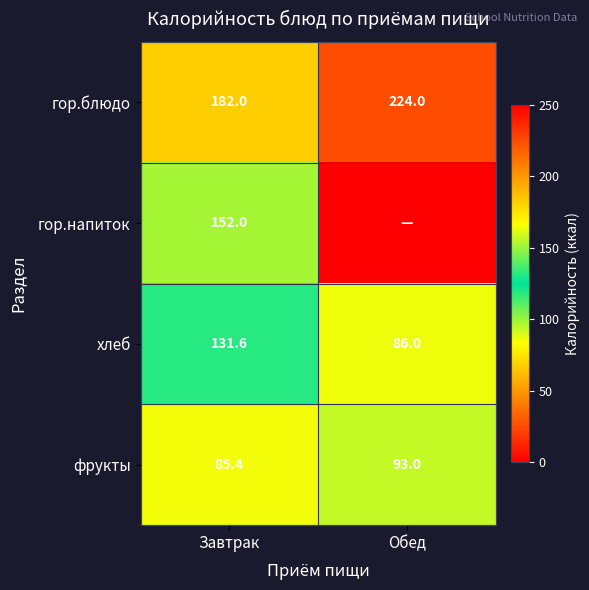

What is the difference between the highest and lowest values at Завтрак?

96.6